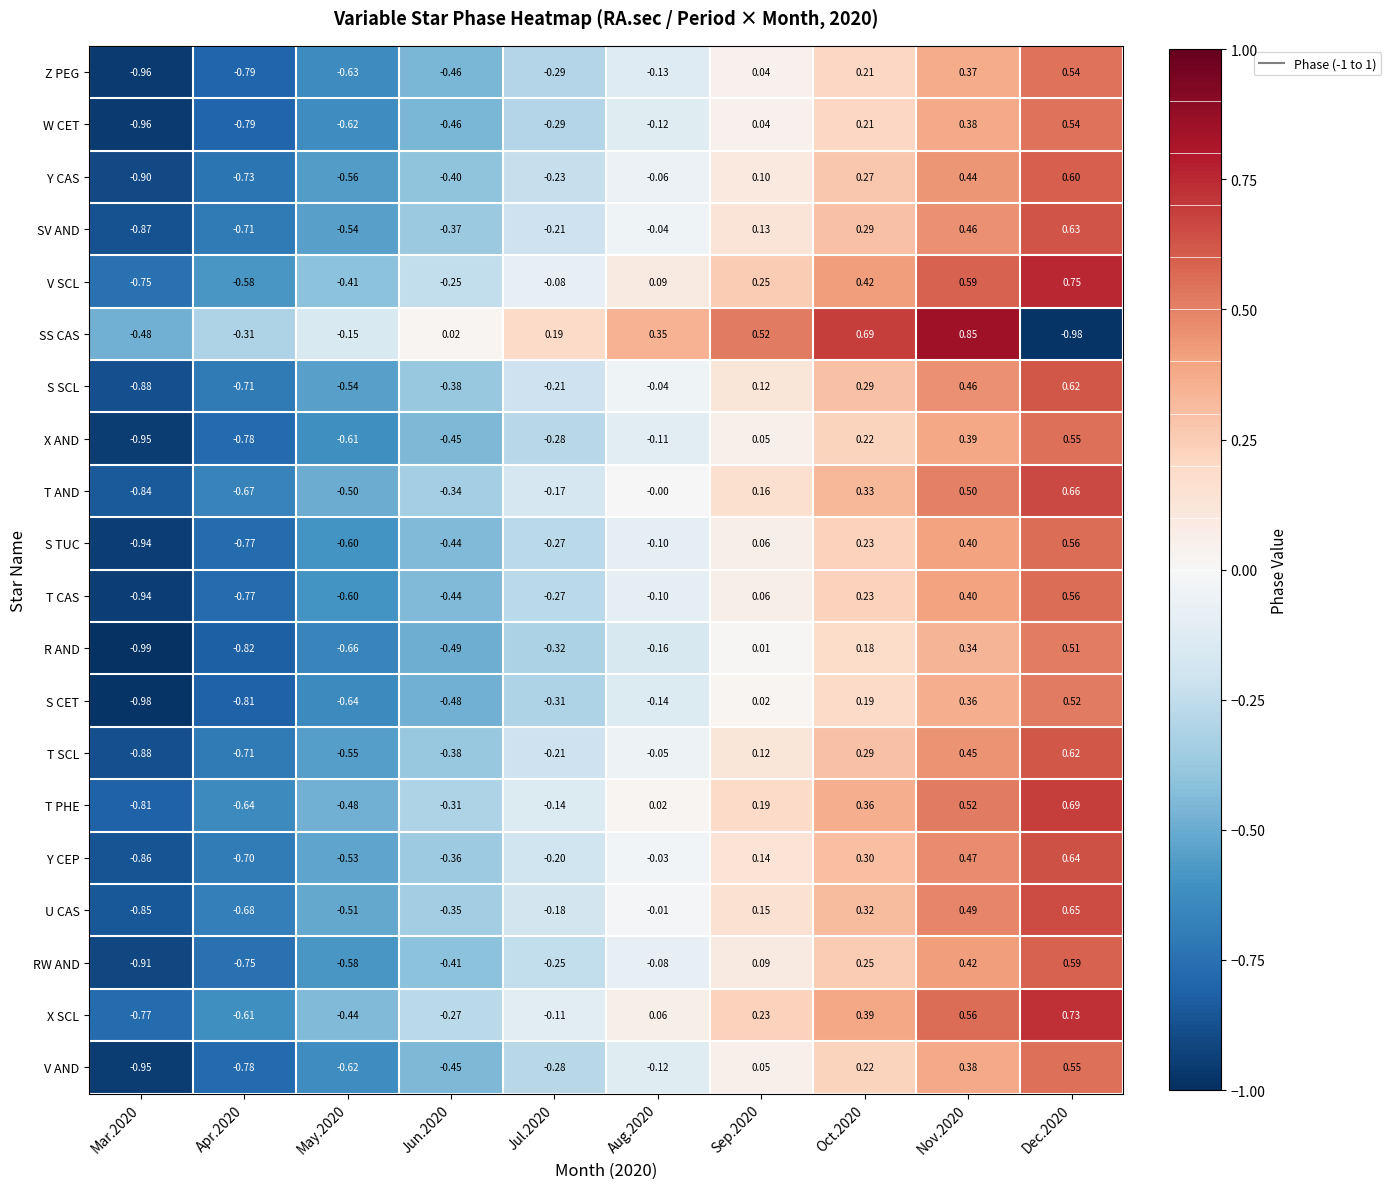

Is the value of SS CAS at Aug.2020 greater than the value of X AND at Aug.2020?

Yes